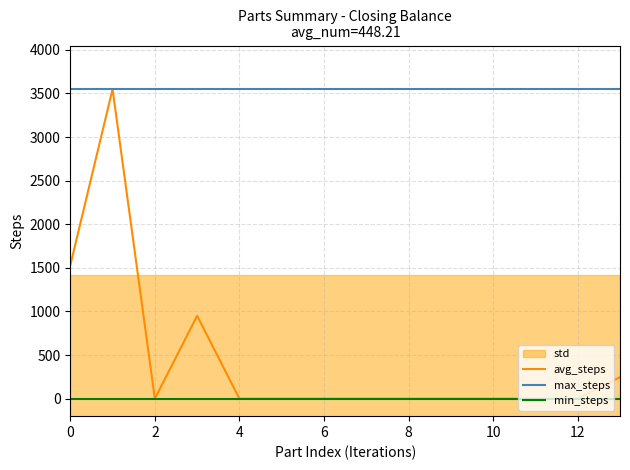

What is the maximum value for avg_steps?

3549